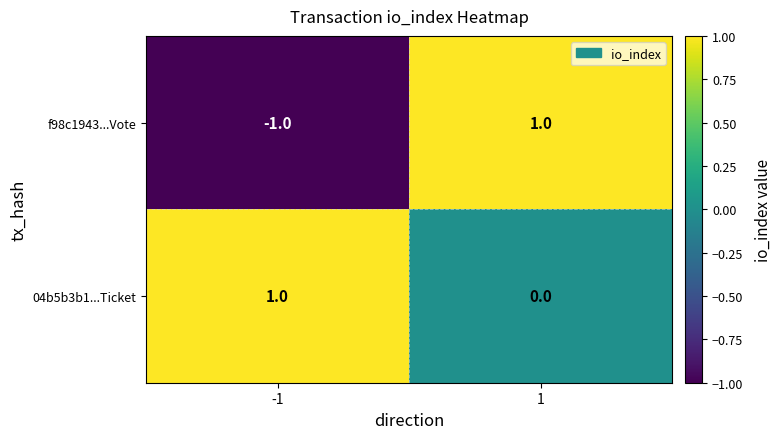

Which series has the largest range (max minus min)?

f98c1943...Vote